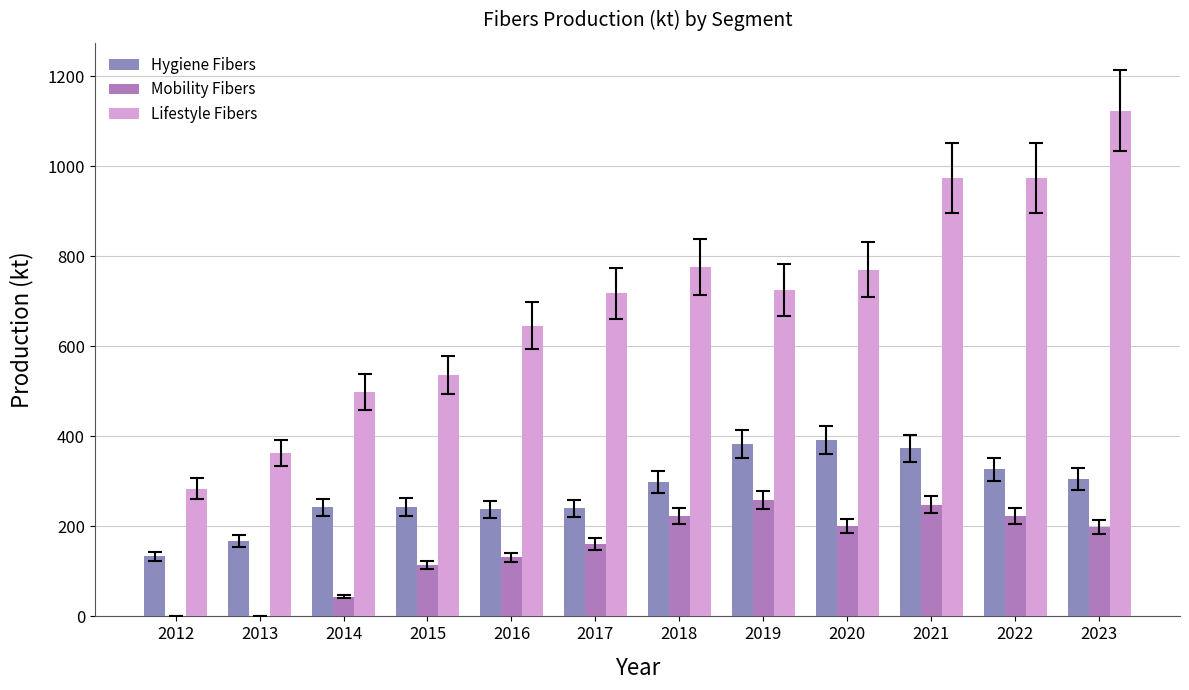

What is the maximum value for Mobility Fibers?

258.2